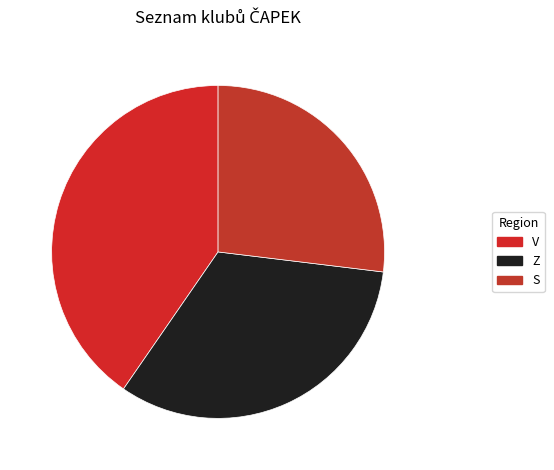

How much of the chart is everything except Z?

67.3%